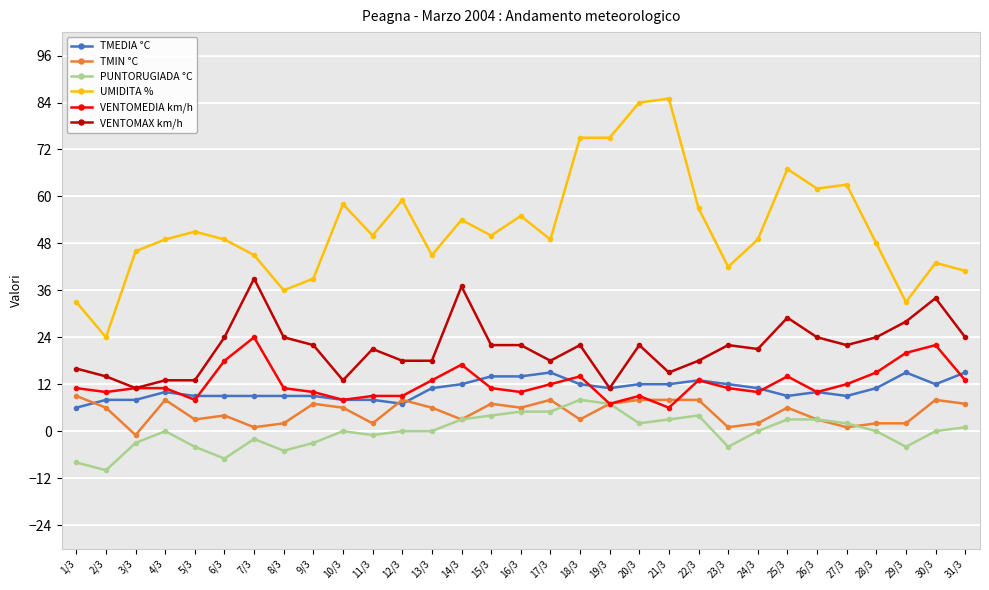

What position from the left is 21/3?

21